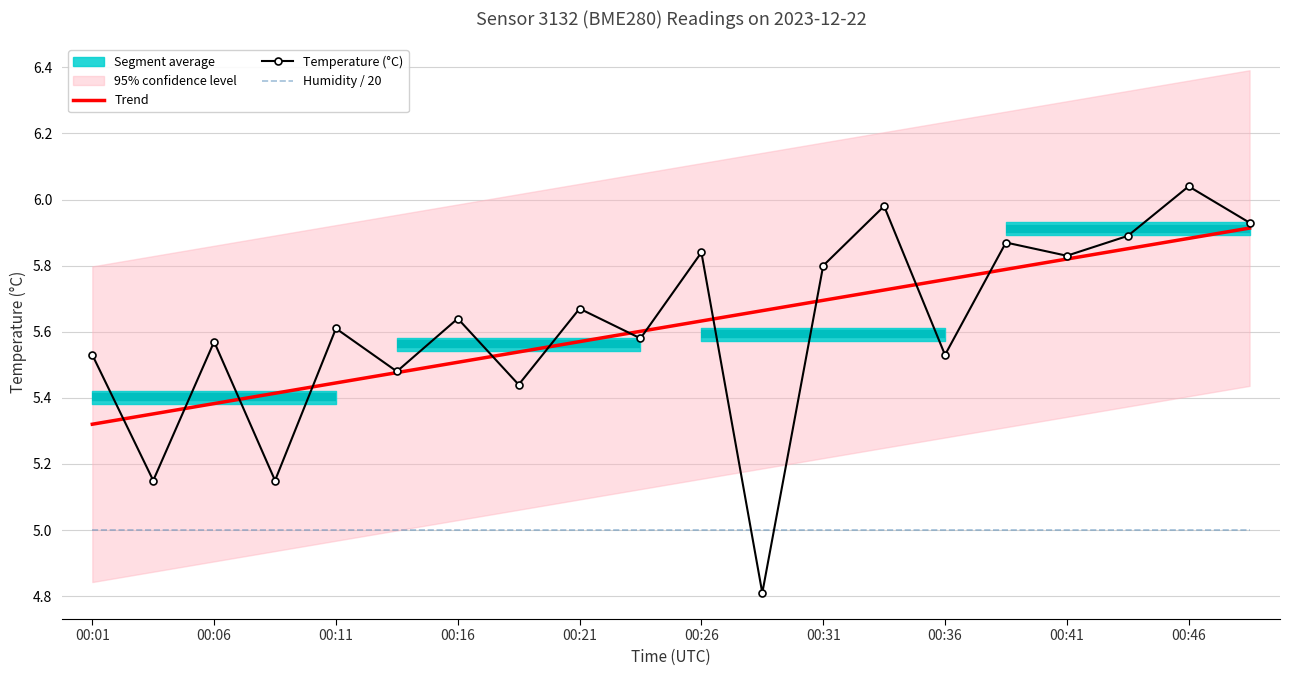

At which label is Trend closest to 5?

00:01